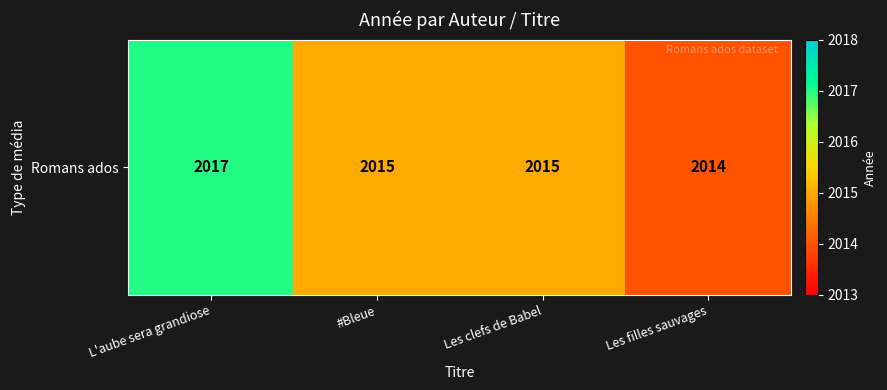

What is the approximate value at L'aube sera grandiose?

2017